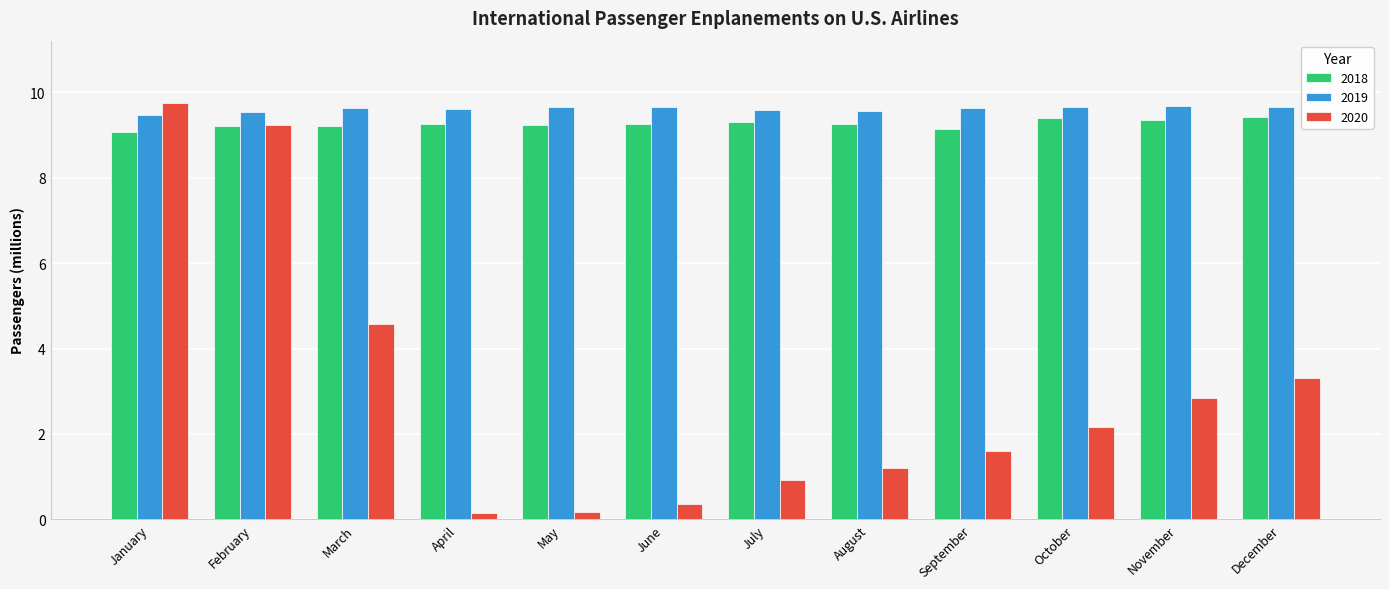

What is the difference between the maximum and minimum values in the 2020 series?

9.6